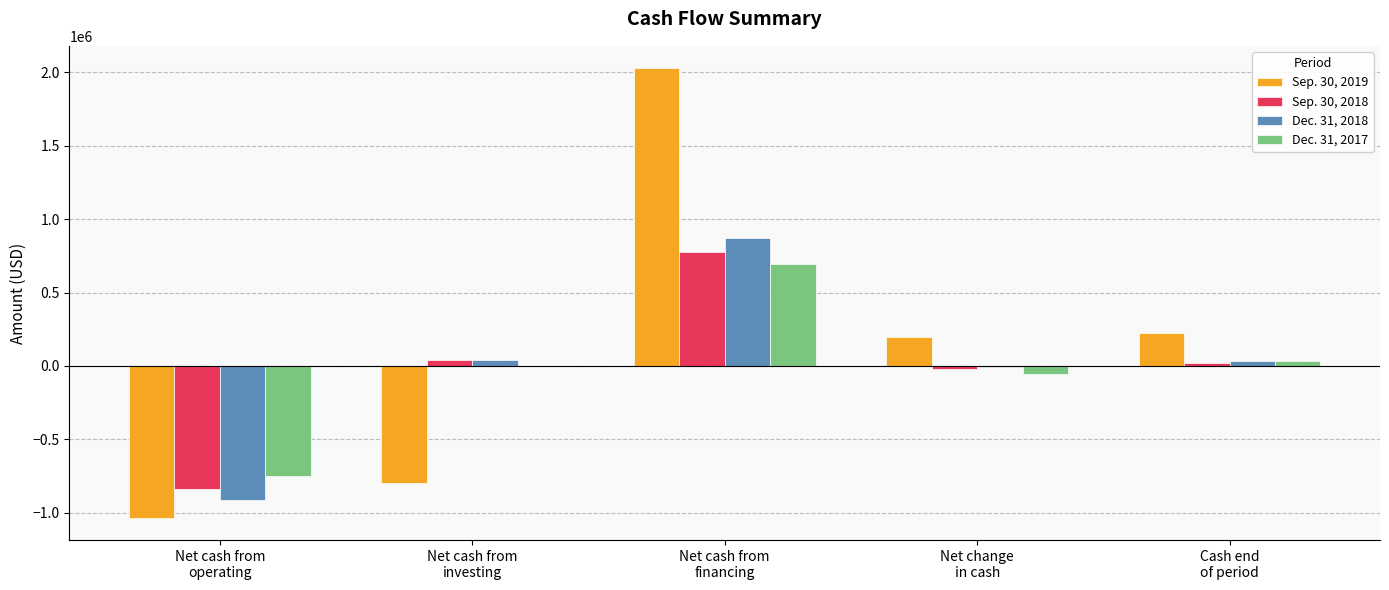

What are all the series names shown in the legend?

Sep. 30, 2019, Sep. 30, 2018, Dec. 31, 2018, Dec. 31, 2017